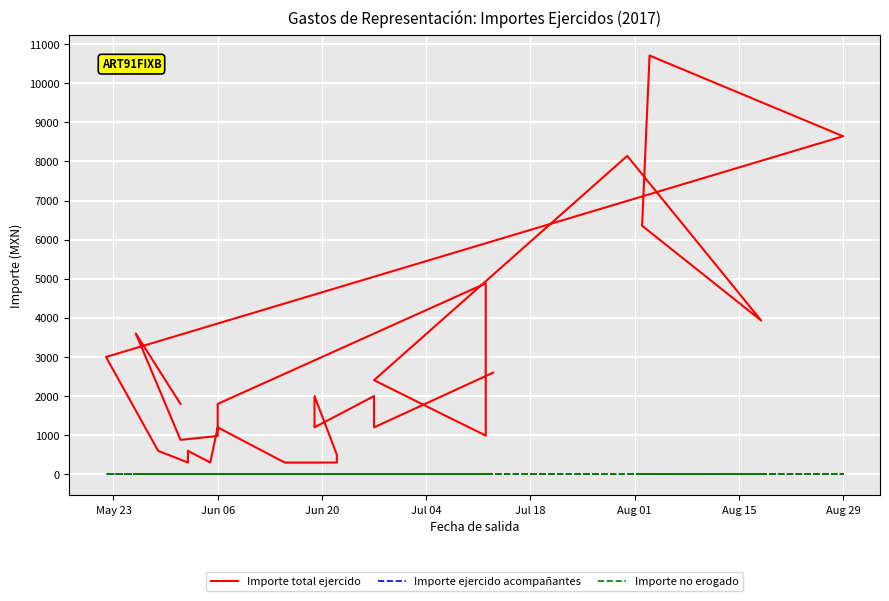

What is the value of the Importe total ejercido point at the 24th from the left?

1200.0